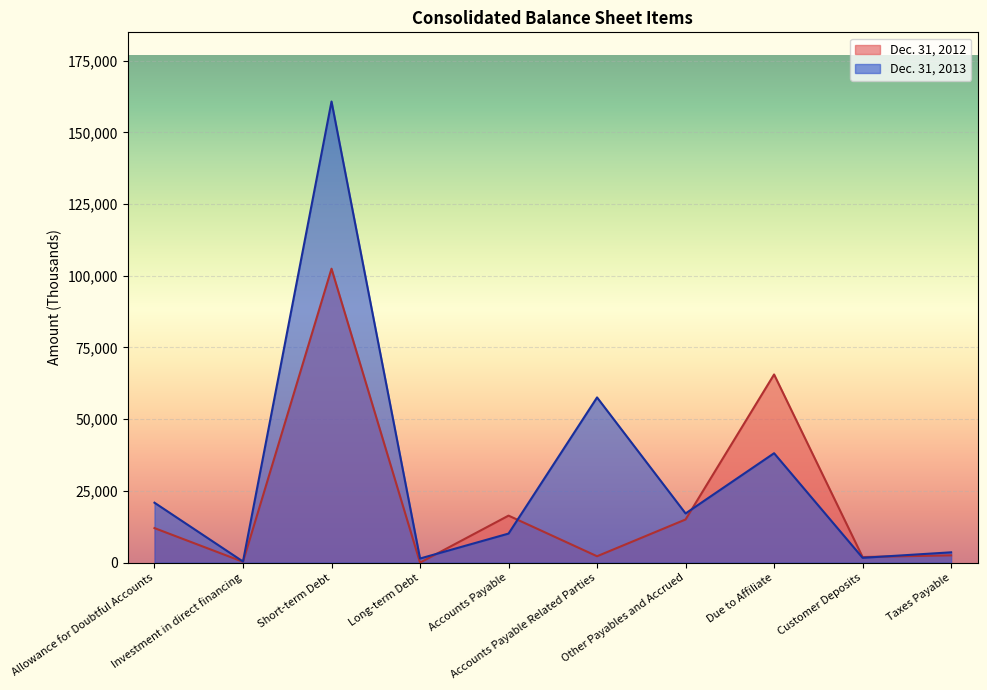

What is the average value of the Dec. 31, 2012 series?

21857